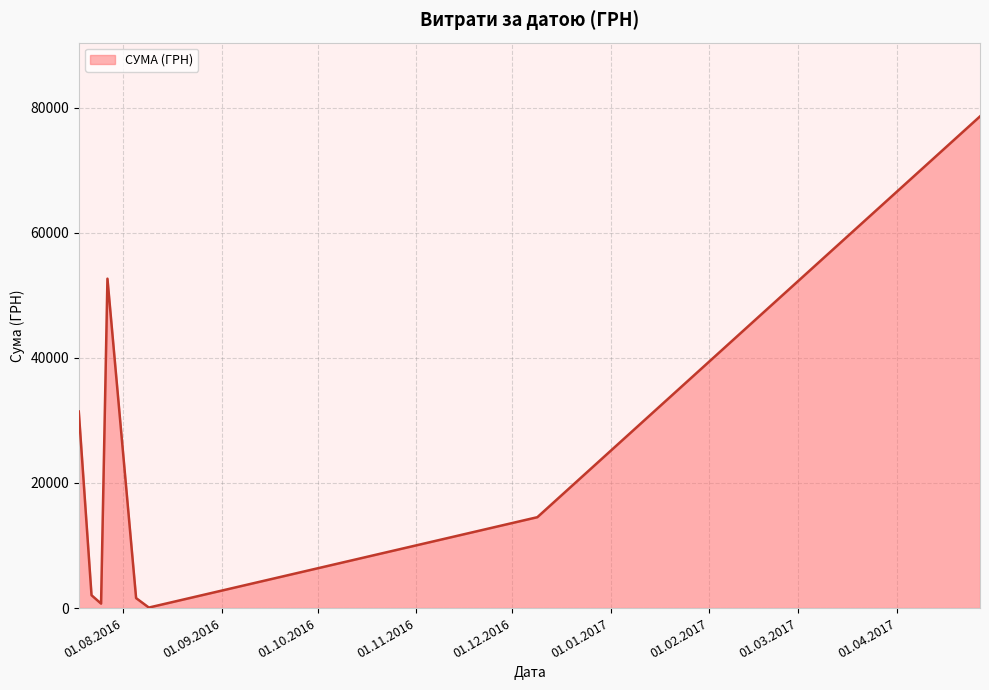

How many interior local valleys (lower than both neighbors) does the data have?

2